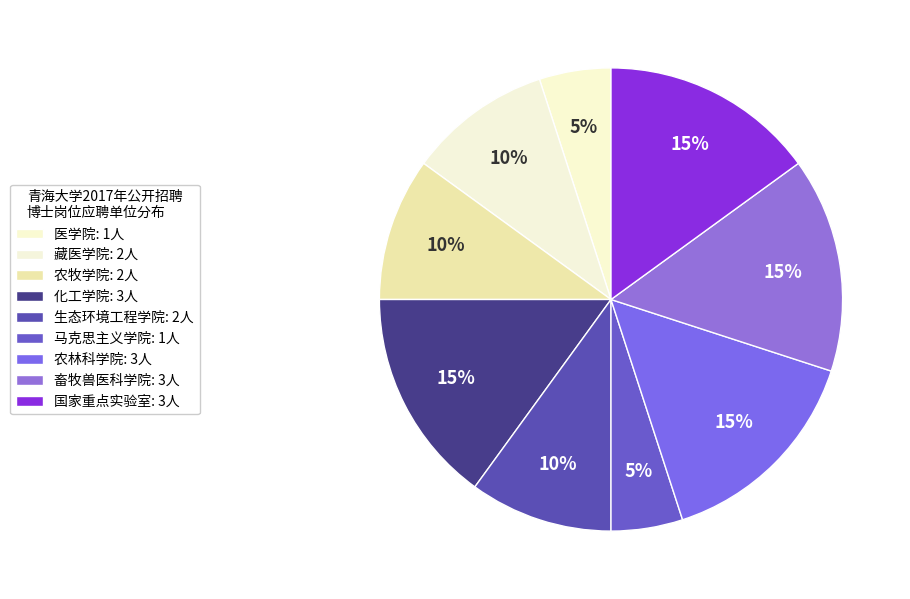

Count the number of slices in the pie.

9